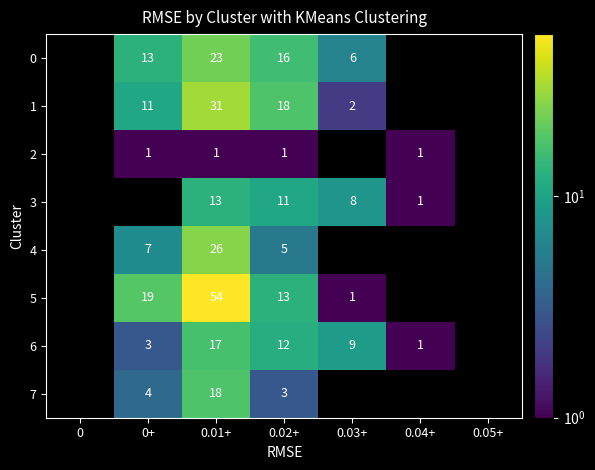

True or false: 4 has a value of 5 at 0.02+.

True